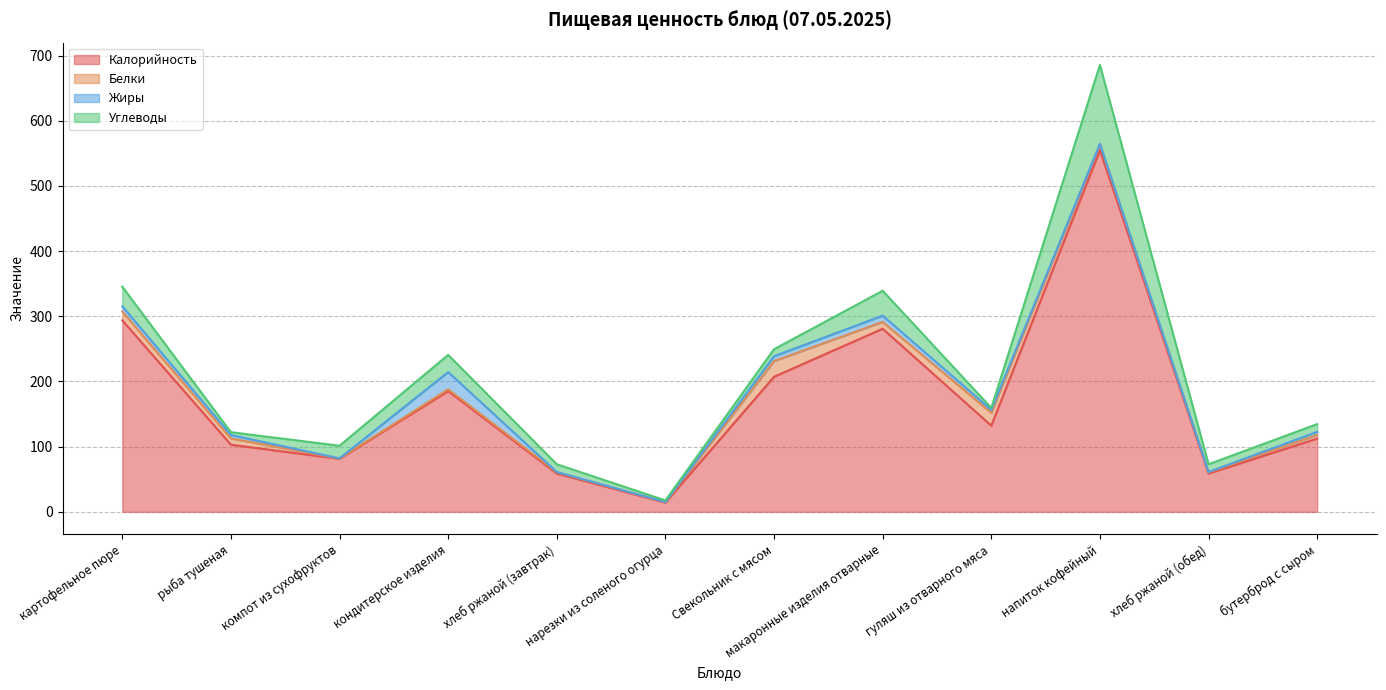

What are all the series names shown in the legend?

Калорийность, Белки, Жиры, Углеводы